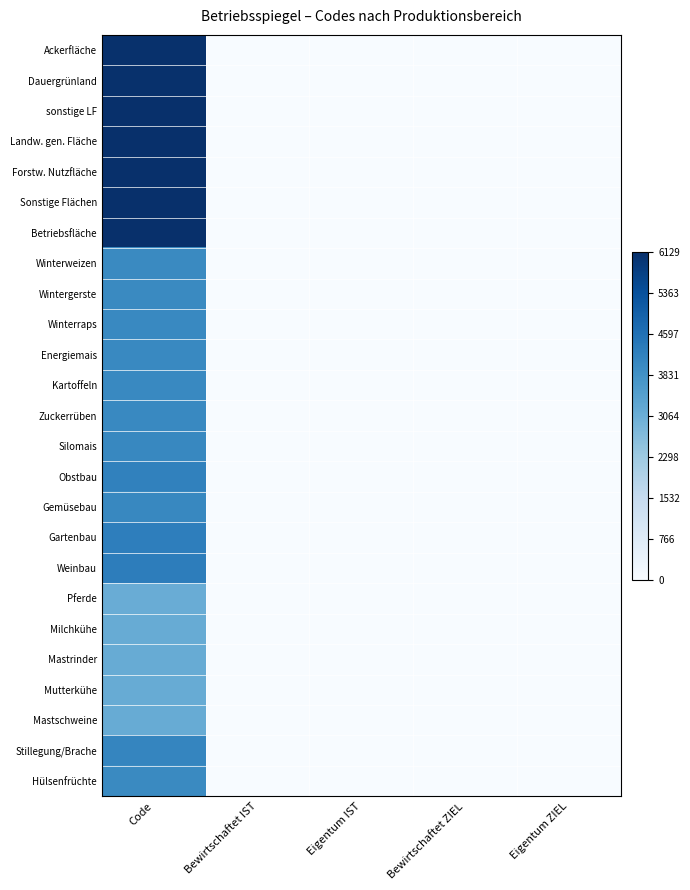

At Bewirtschaftet IST, list the series in order from smallest to largest.

Ackerfläche, Dauergrünland, sonstige LF, Landw. gen. Fläche, Forstw. Nutzfläche, Sonstige Flächen, Betriebsfläche, Winterweizen, Wintergerste, Winterraps, Energiemais, Kartoffeln, Zuckerrüben, Silomais, Obstbau, Gemüsebau, Gartenbau, Weinbau, Pferde, Milchkühe, Mastrinder, Mutterkühe, Mastschweine, Stillegung/Brache, Hülsenfrüchte